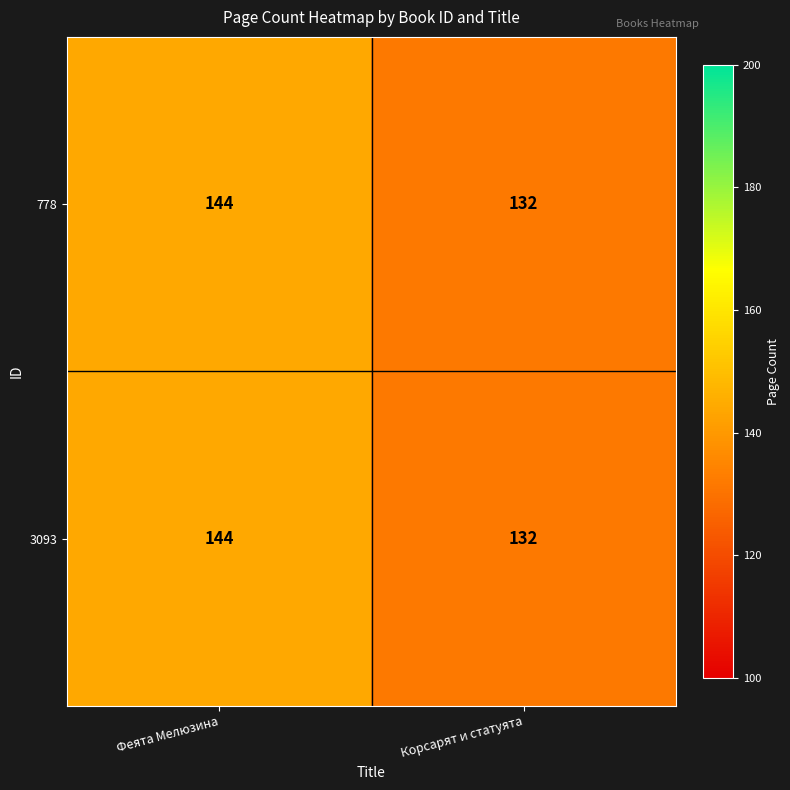

At which label does 3093 reach its peak?

Феята Мелюзина